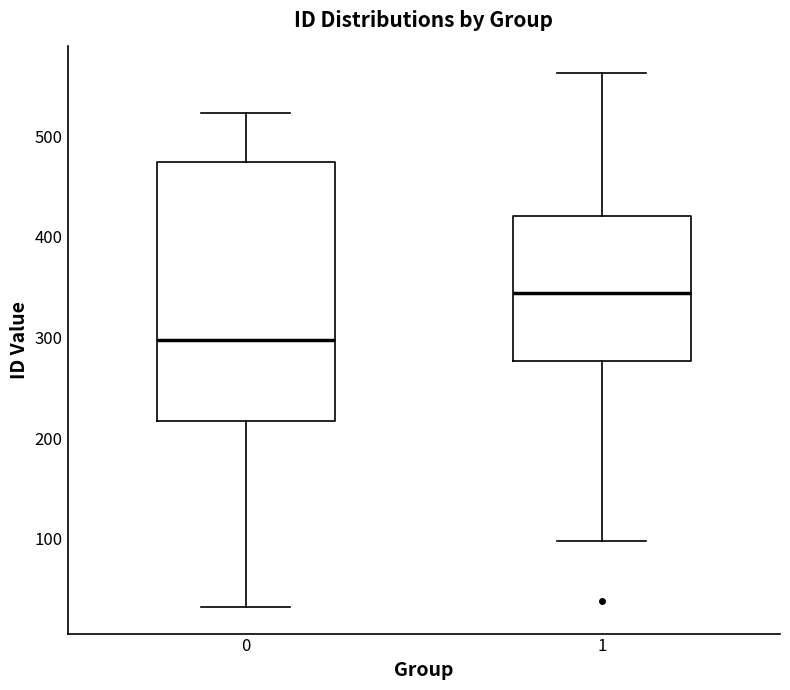

Which box is the tallest, from its lower edge to its upper edge?

0